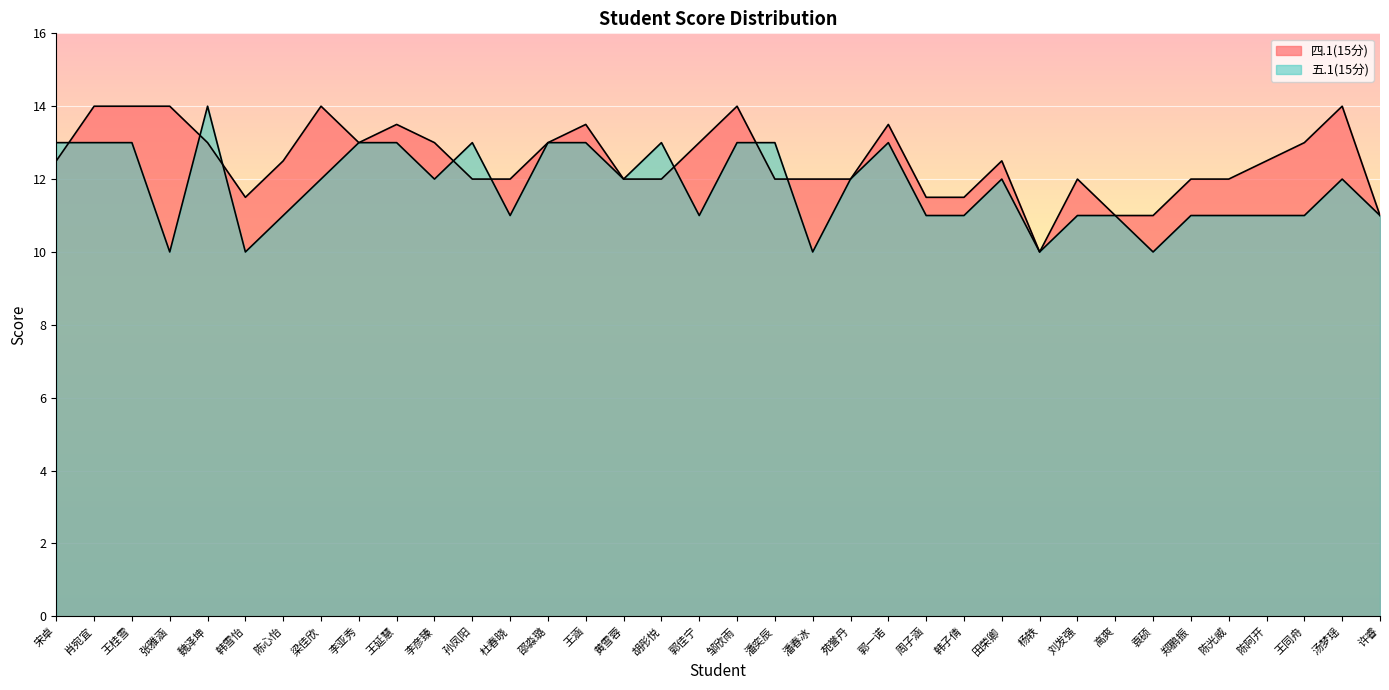

Is it true that 四.1(15分) equals 13.0 at 魏泽坤?

True